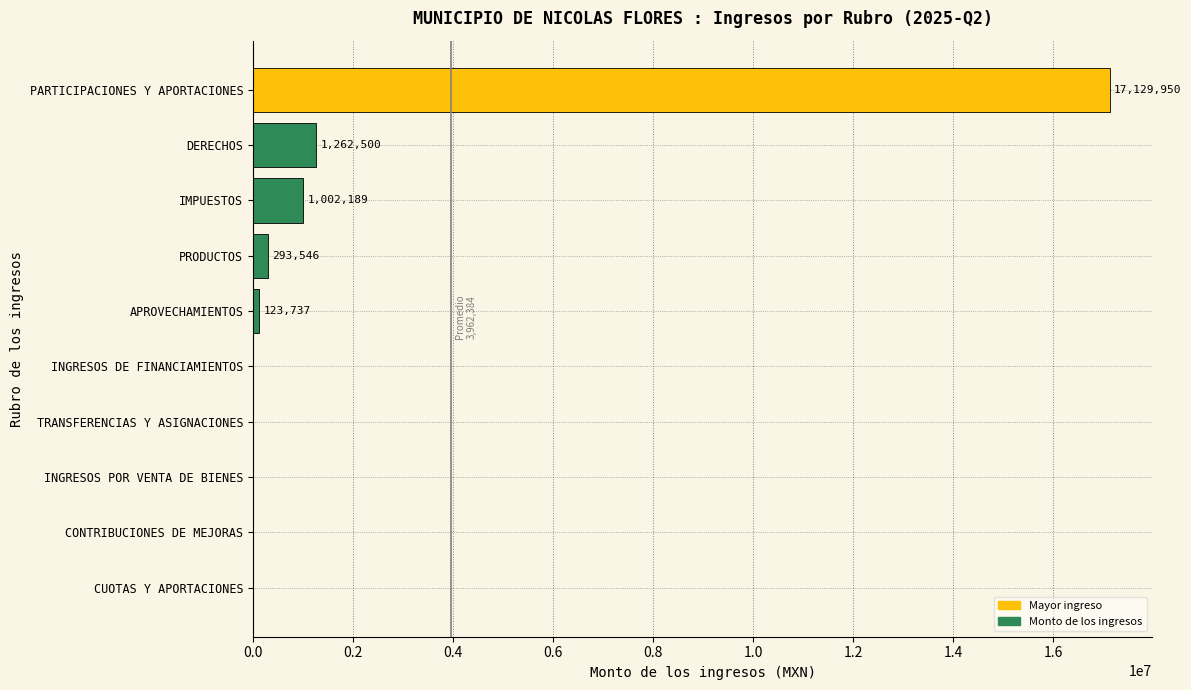

Which category has the highest value across all series?

PARTICIPACIONES Y APORTACIONES